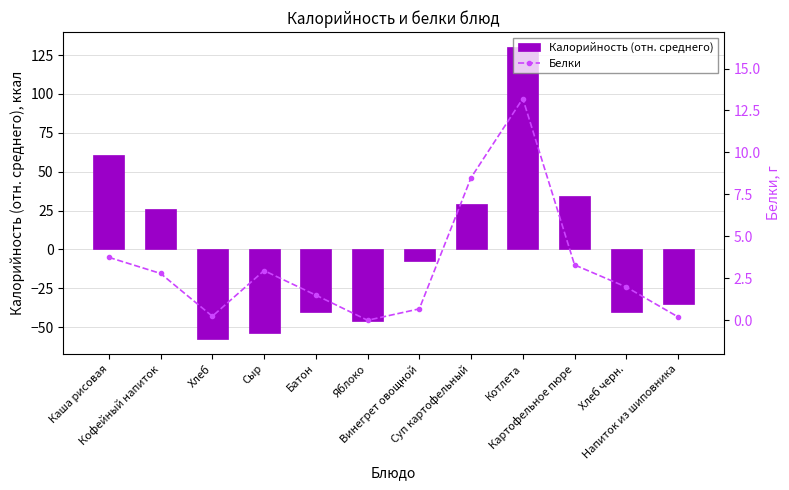

Reading left to right, transcribe all the data shown in this chart.

Калорийность (отн. среднего): Каша рисовая=60.8	Кофейный напиток=25.8	Хлеб=-57.8	Сыр=-53.5	Батон=-40.5	Яблоко=-45.9	Винегрет овощной=-7.7	Суп картофельный=29.2	Котлета=130.4	Картофельное пюре=34.6	Хлеб черн.=-40.4	Напиток из шиповника=-34.9
Белки: Каша рисовая=3.8	Кофейный напиток=2.8	Хлеб=0.2	Сыр=3.0	Батон=1.5	Яблоко=0.0	Винегрет овощной=0.7	Суп картофельный=8.5	Котлета=13.2	Картофельное пюре=3.3	Хлеб черн.=2.0	Напиток из шиповника=0.2